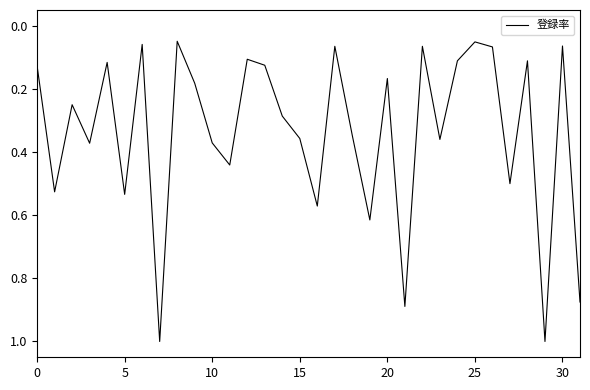

What is the sum of all values?

10.8